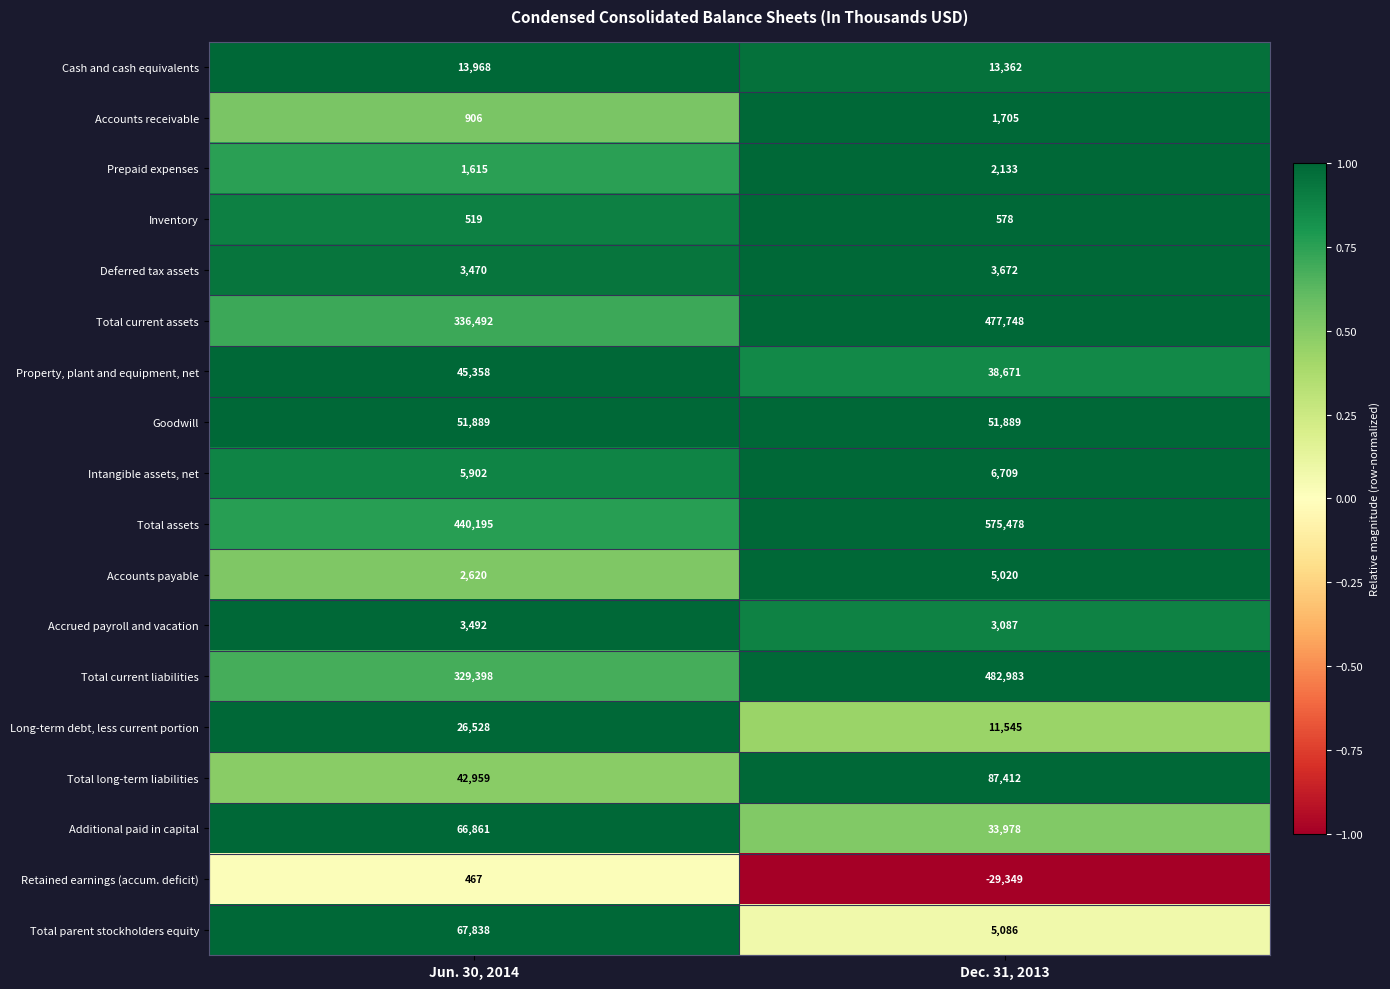

What is the total value across all series at Jun. 30, 2014?

1440477